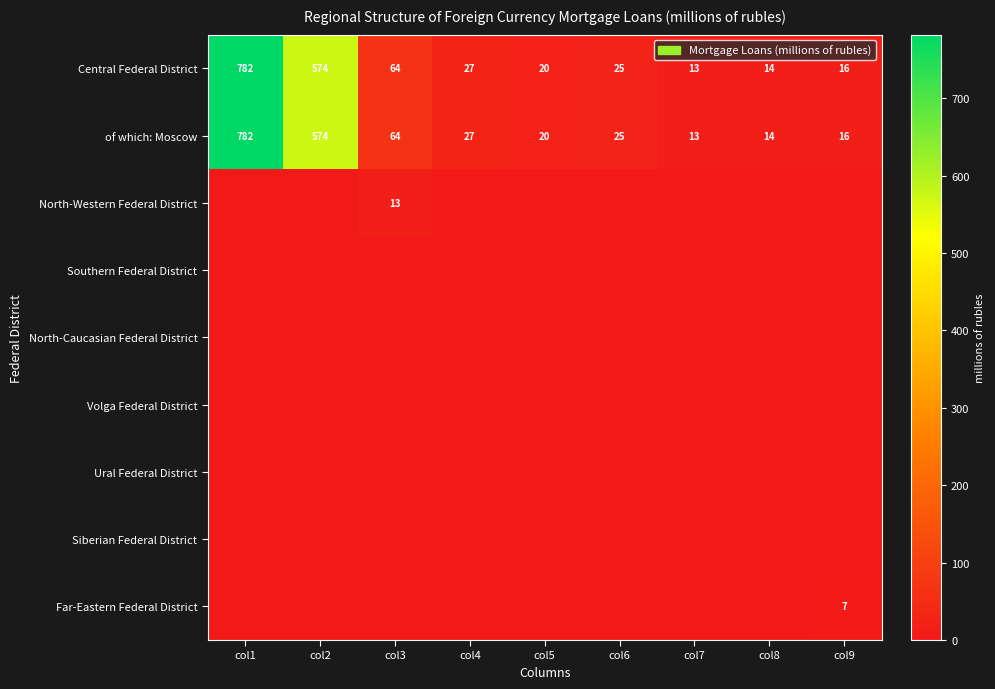

What is the total value across all series at col4?

54